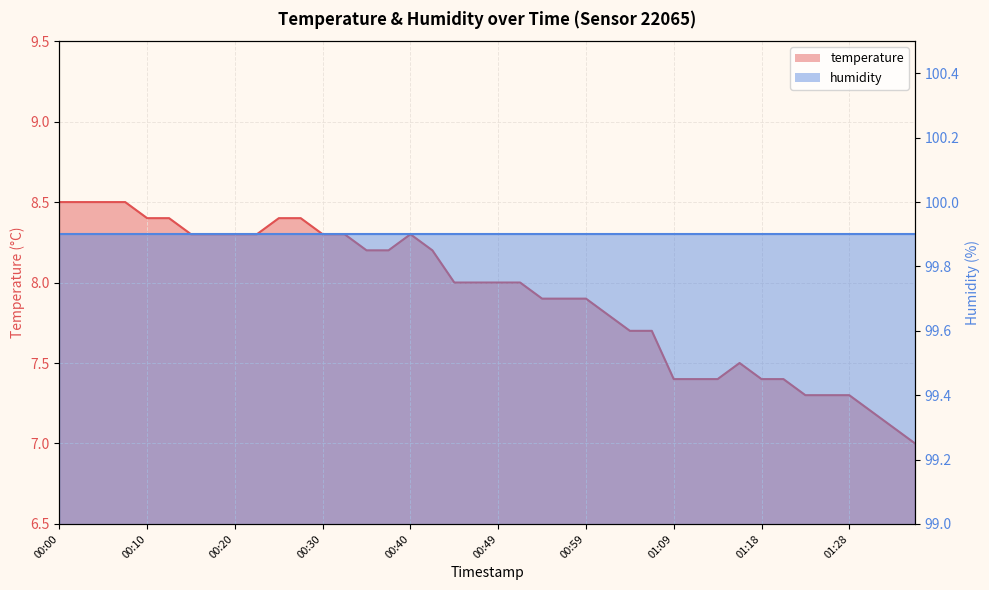

Reading left to right, list all the values displayed in this chart.

00:00=8.5	00:03=8.5	00:05=8.5	00:08=8.5	00:10=8.4	00:13=8.4	00:15=8.3	00:18=8.3	00:20=8.3	00:22=8.3	00:25=8.4	00:27=8.4	00:30=8.3	00:32=8.3	00:35=8.2	00:37=8.2	00:40=8.3	00:42=8.2	00:44=8.0	00:47=8.0	00:49=8.0	00:52=8.0	00:54=7.9	00:57=7.9	00:59=7.9	01:01=7.8	01:04=7.7	01:06=7.7	01:09=7.4	01:11=7.4	01:14=7.4	01:16=7.5	01:18=7.4	01:21=7.4	01:23=7.3	01:26=7.3	01:28=7.3	01:31=7.2	01:33=7.1	01:36=7.0